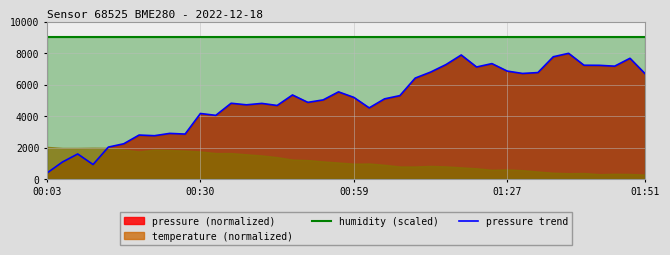

What is the label of the 10th point from the left?

9